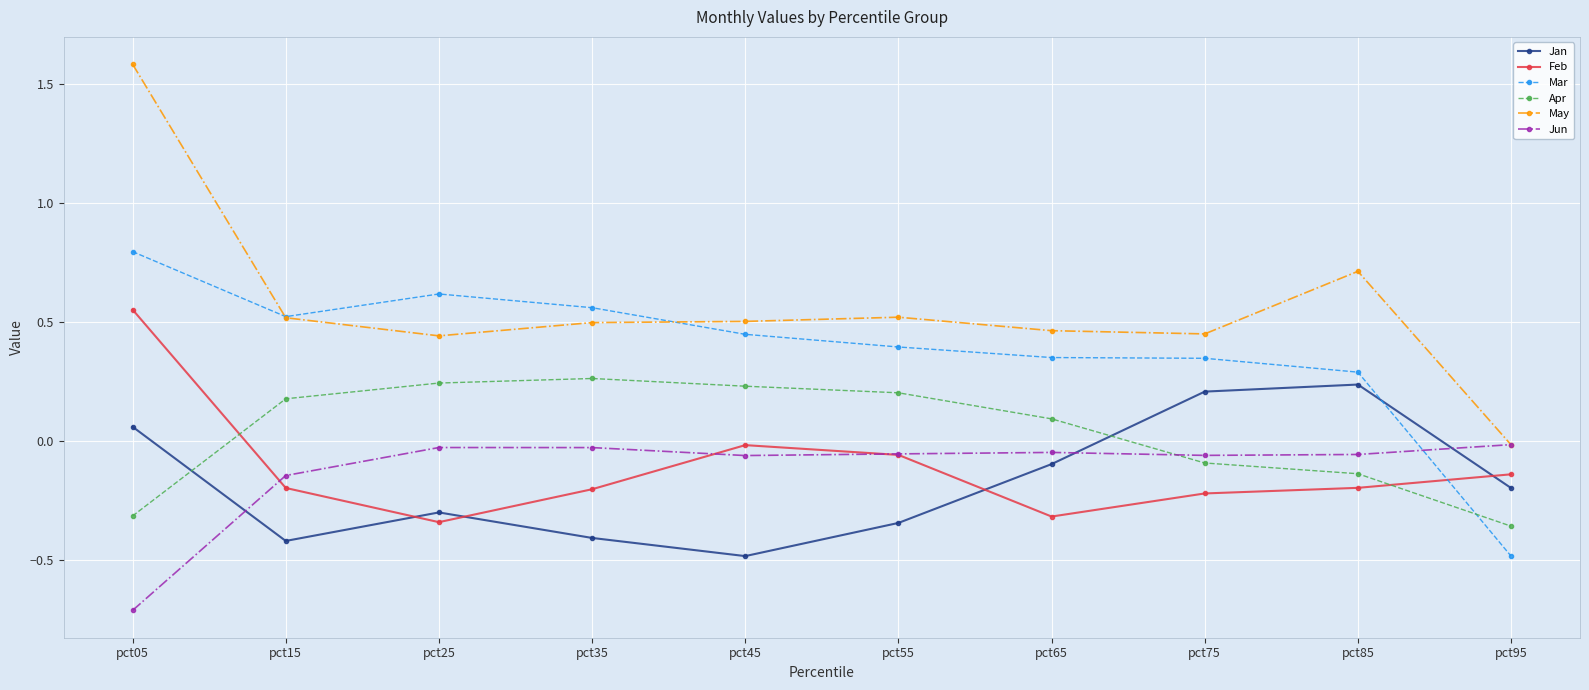

Which series has the widest spread of values?

May